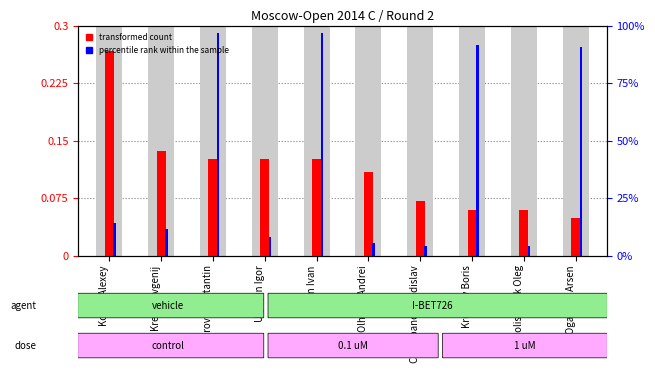

Reading left to right, transcribe all the data shown in this chart.

transformed count: Kostin Alexey=0.3	Kretov Evgenij=0.1	Bazarov Konstantin=0.1	Uryupin Igor=0.1	Yudin Ivan=0.1	Olhovik Andrei=0.1	Cherepanov Vladislav=0.1	Kruchev Boris=0.1	Polishchuk Oleg=0.1	Oganyan Arsen=0.0
percentile rank within the sample: Kostin Alexey=0.0	Kretov Evgenij=0.0	Bazarov Konstantin=0.3	Uryupin Igor=0.0	Yudin Ivan=0.3	Olhovik Andrei=0.0	Cherepanov Vladislav=0.0	Kruchev Boris=0.3	Polishchuk Oleg=0.0	Oganyan Arsen=0.3